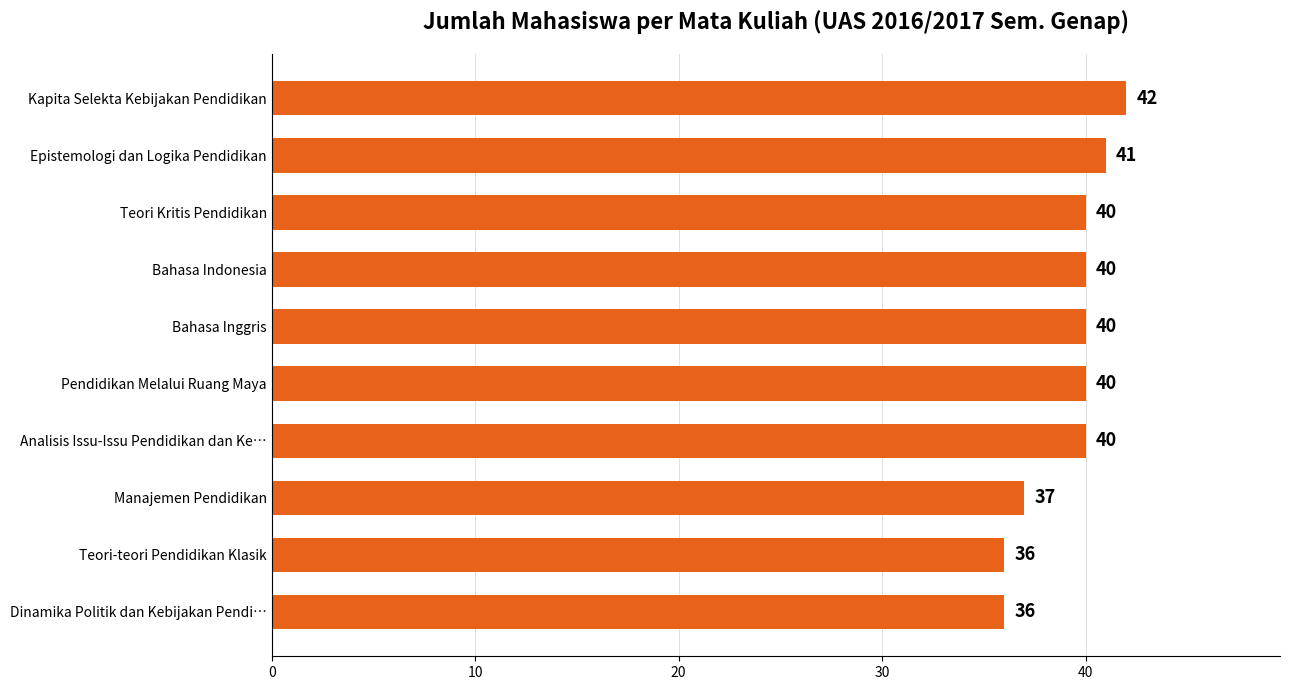

How many values are below 40?

3